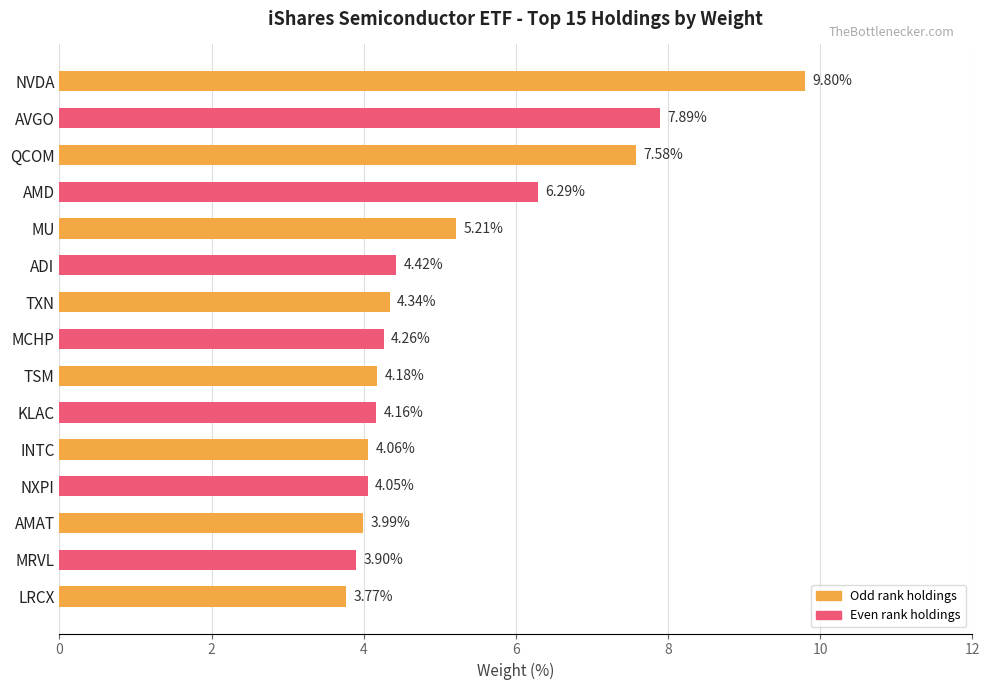

At which category does the chart reach its minimum across all series?

LRCX